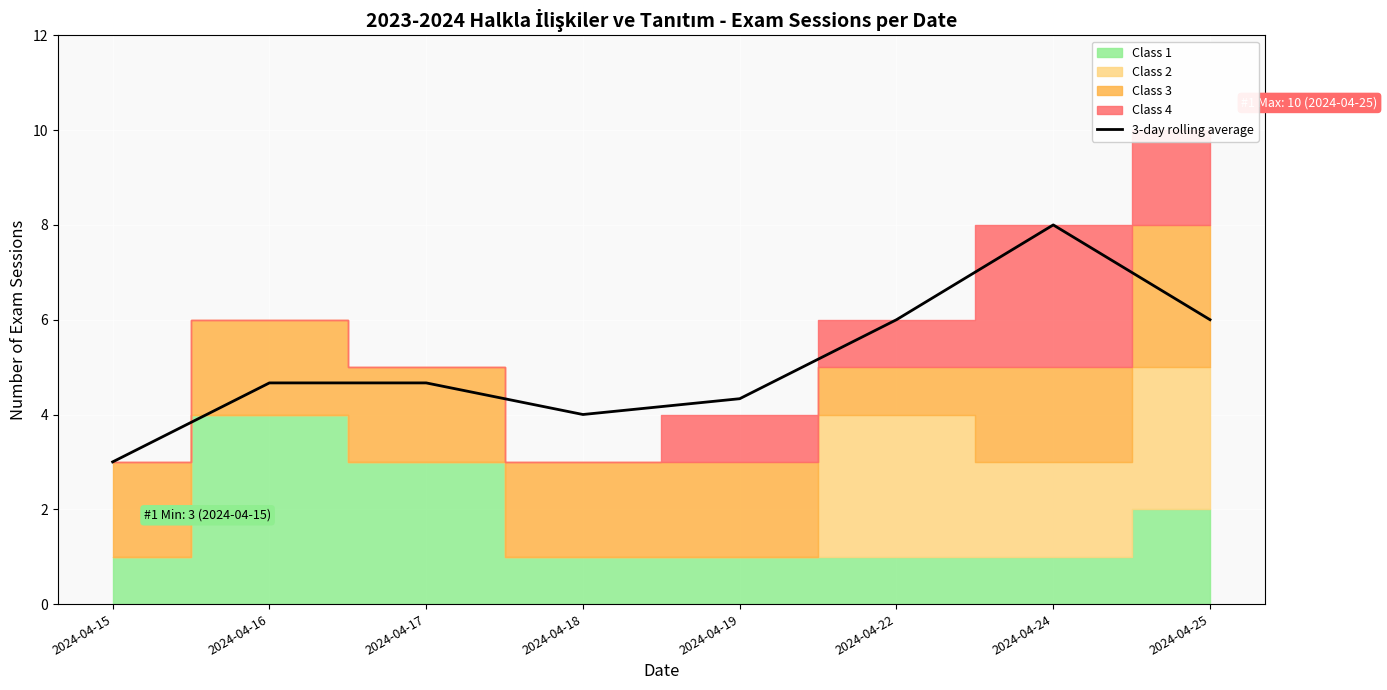

List the labels in order of value, largest first.

2024-04-24, 2024-04-22, 2024-04-25, 2024-04-16, 2024-04-17, 2024-04-19, 2024-04-18, 2024-04-15